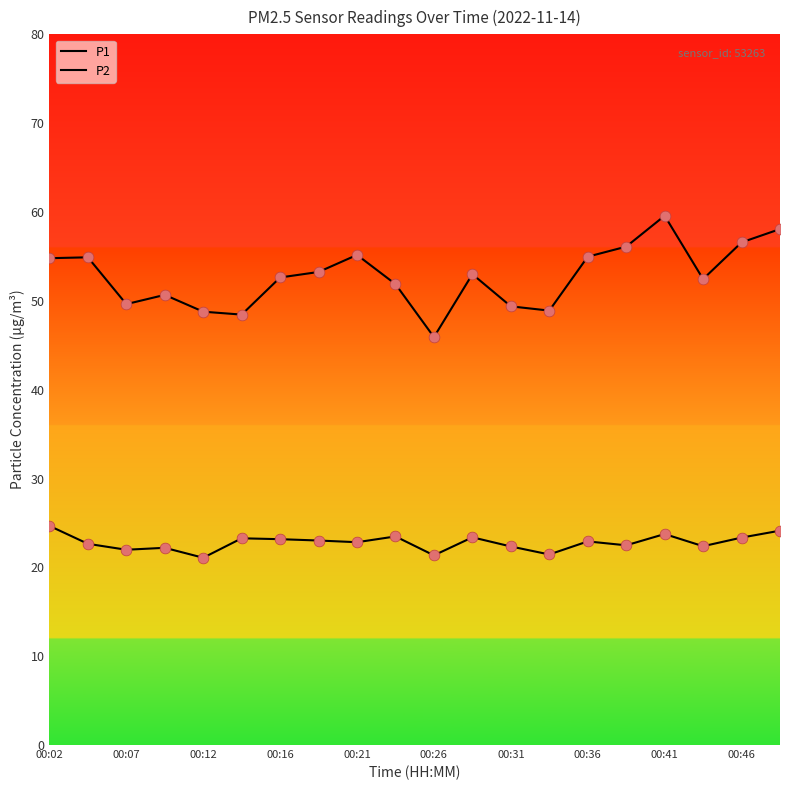

At how many categories does at least one series exceed 47?

19